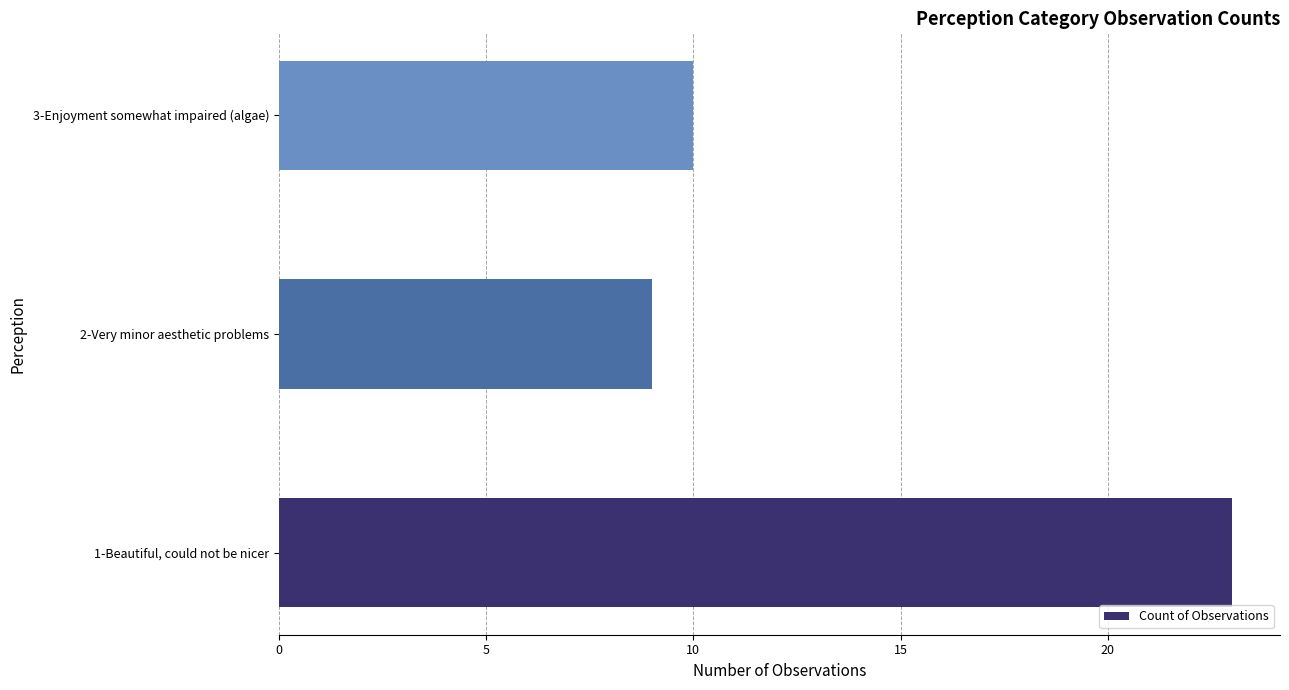

Reading top to bottom, list all the values displayed in this chart.

3-Enjoyment somewhat impaired (algae)=10	2-Very minor aesthetic problems=9	1-Beautiful, could not be nicer=23